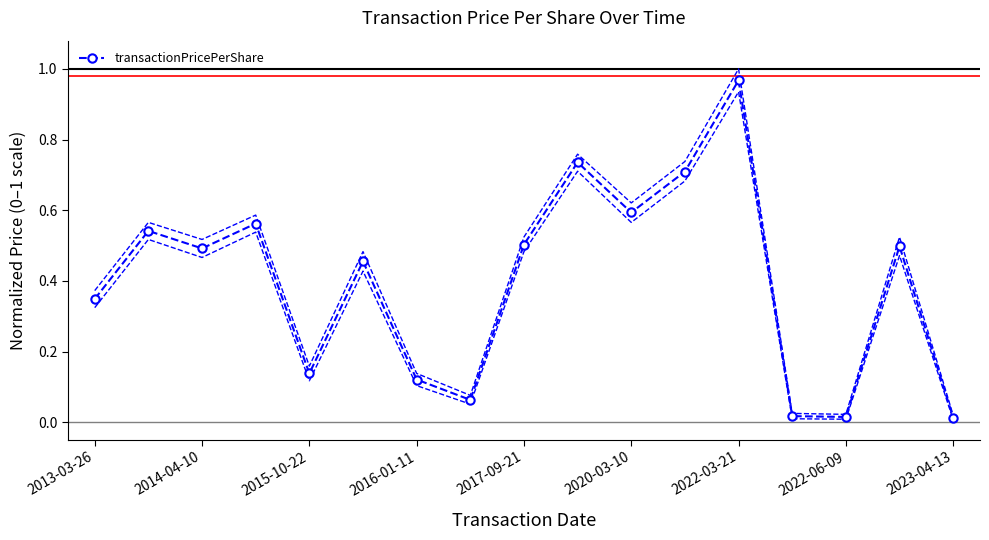

What is the difference between the second highest and second lowest values?

0.7